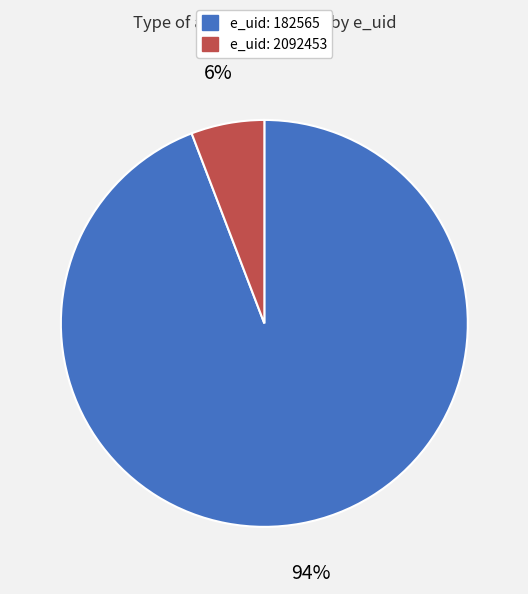

Do e_uid: 2092453 and e_uid: 182565 together represent more than half of the pie?

Yes